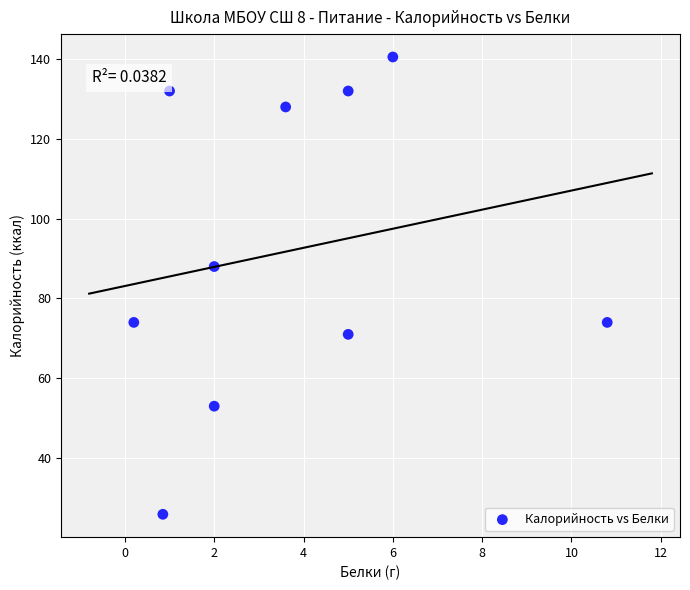

What Y value in the scatter plot is closest to 83?

88.0